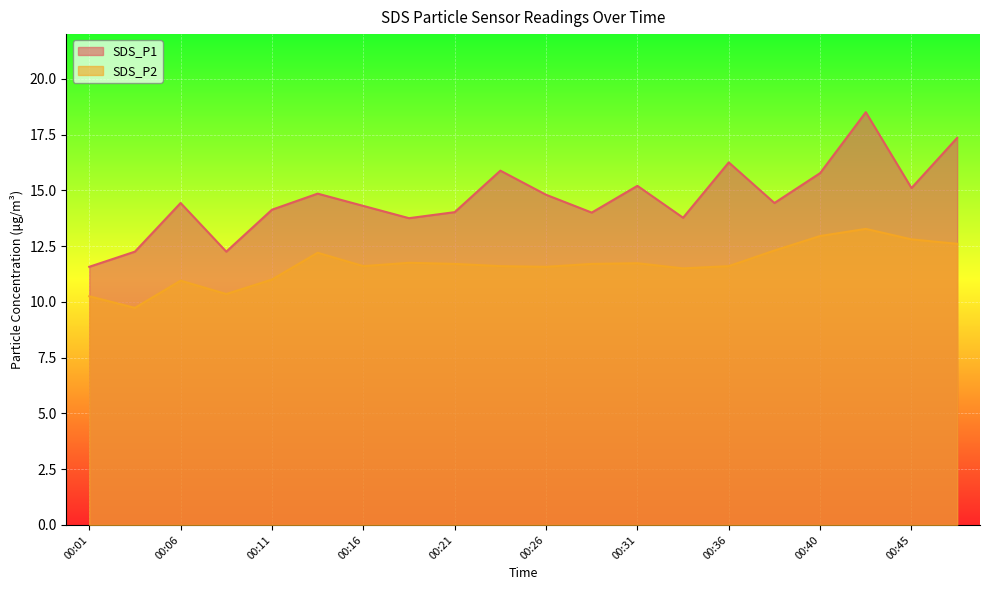

What is the difference between the second highest and second lowest values in the SDS_P1 series?

5.1